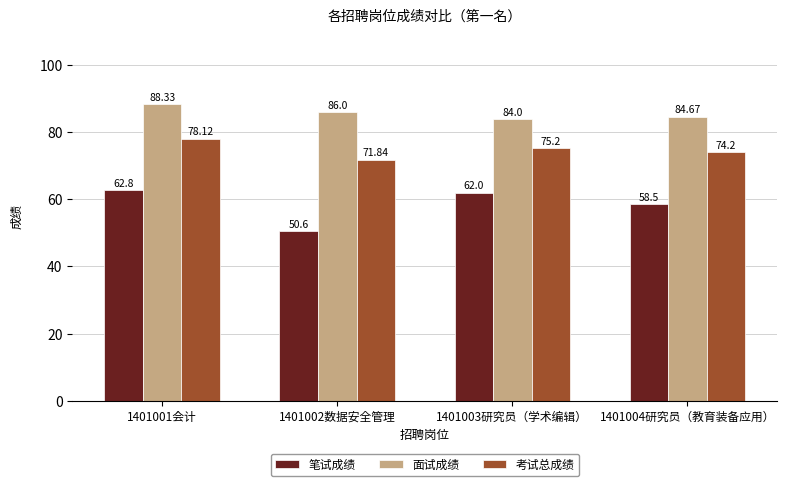

Count the number of categories in the chart.

4